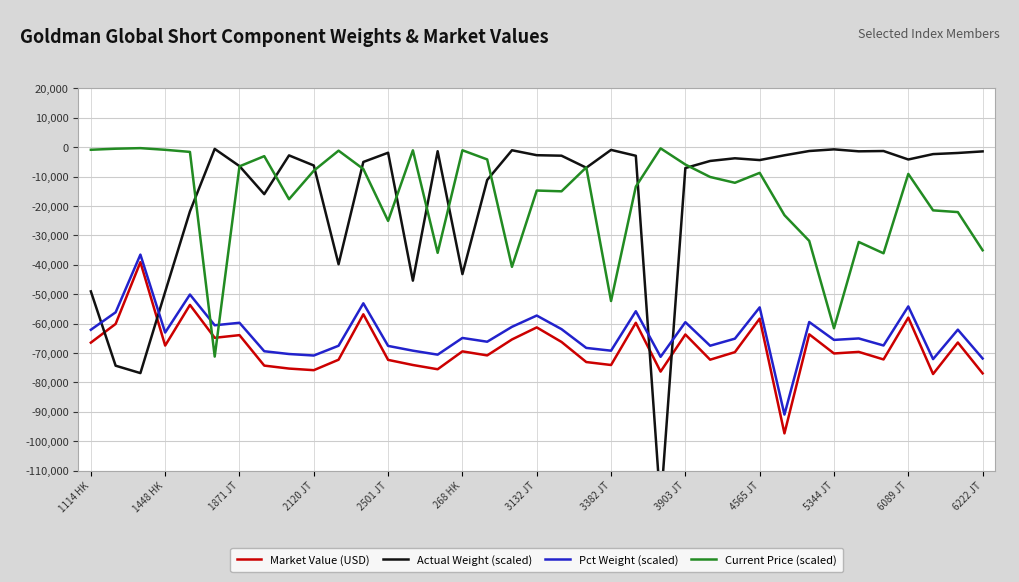

True or false: Market Value (USD) and Current Price (scaled) intersect in this chart.

True